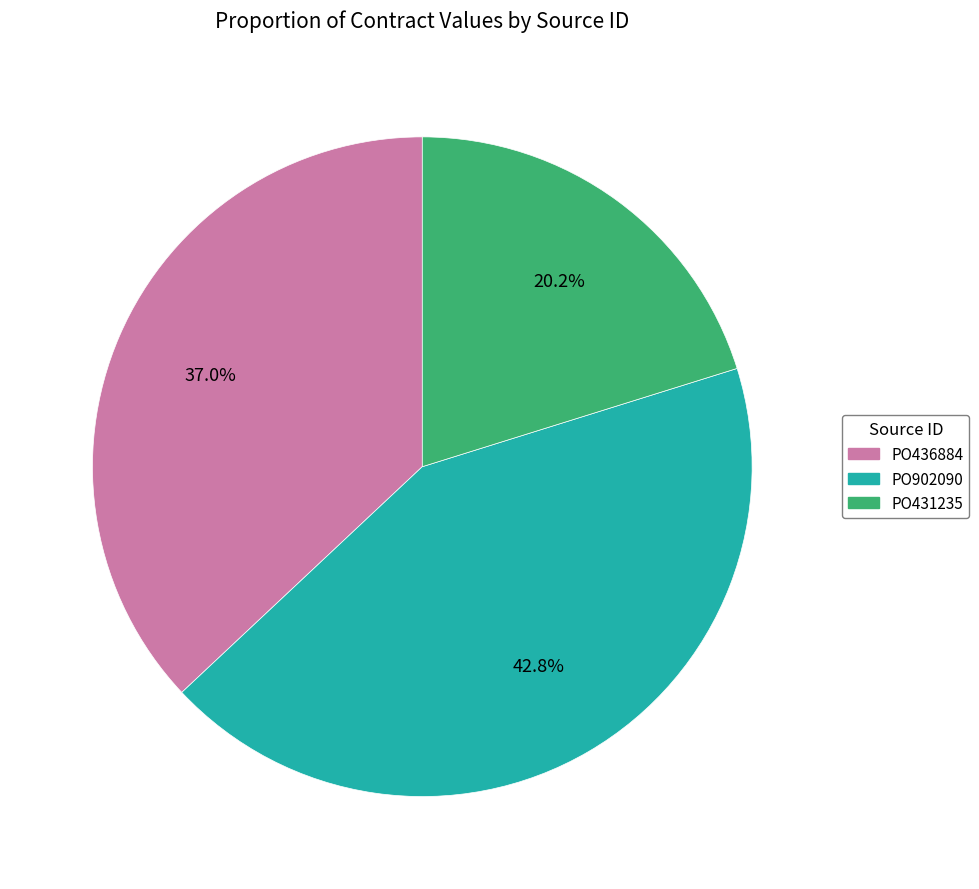

To the nearest percent, what is the difference between the PO436884 and PO902090 slice percentages?

6%